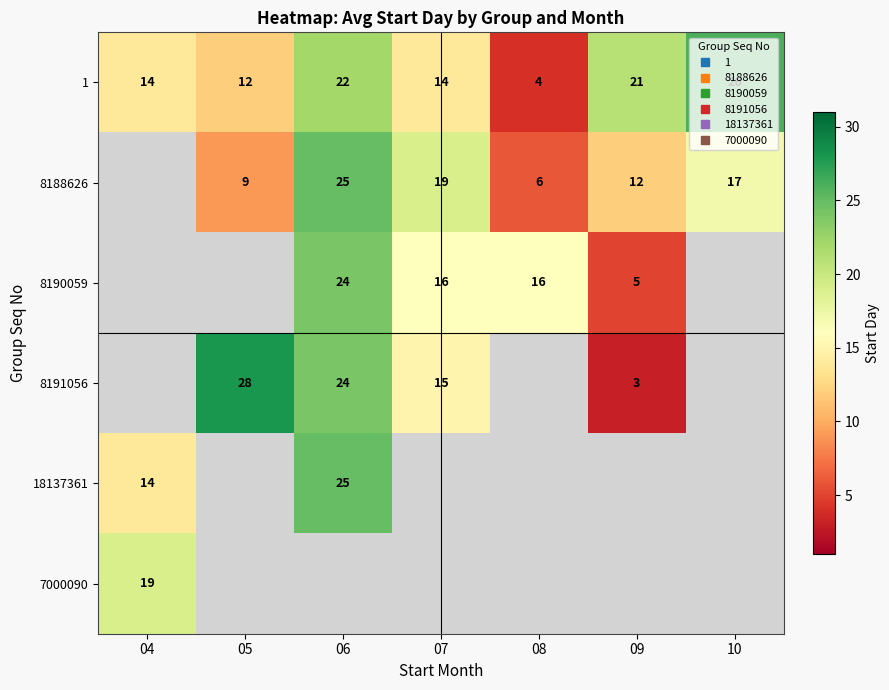

Which series has the largest total across all categories?

1